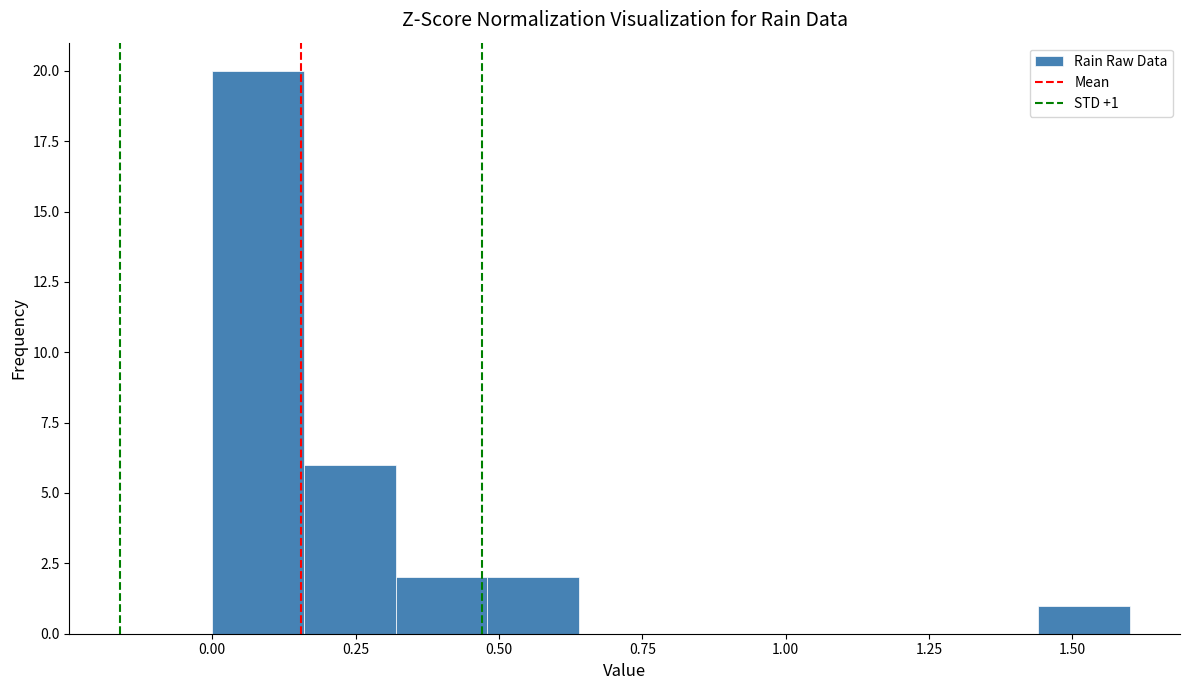

Read against the x-axis, roughly where is the centre of the tallest bar?

0.10